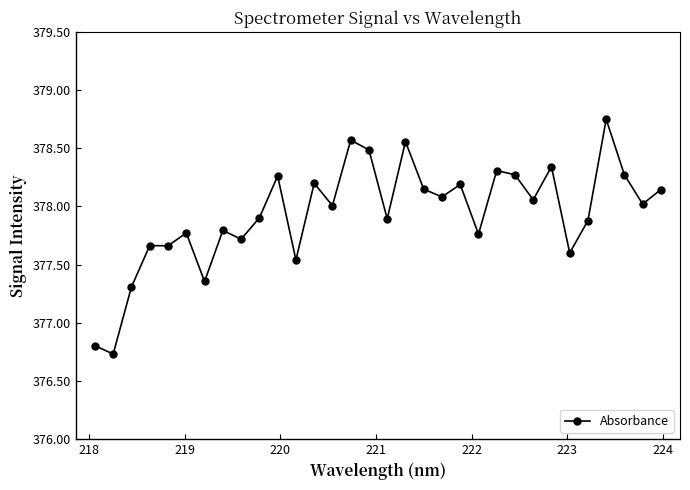

What is the smallest value displayed?

376.7